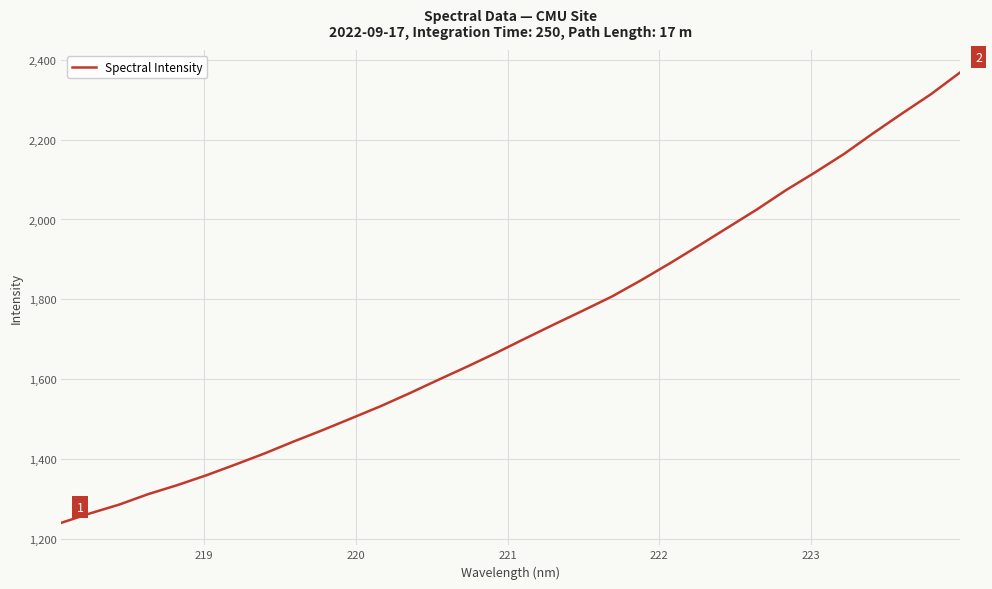

How many series are shown in this chart?

1